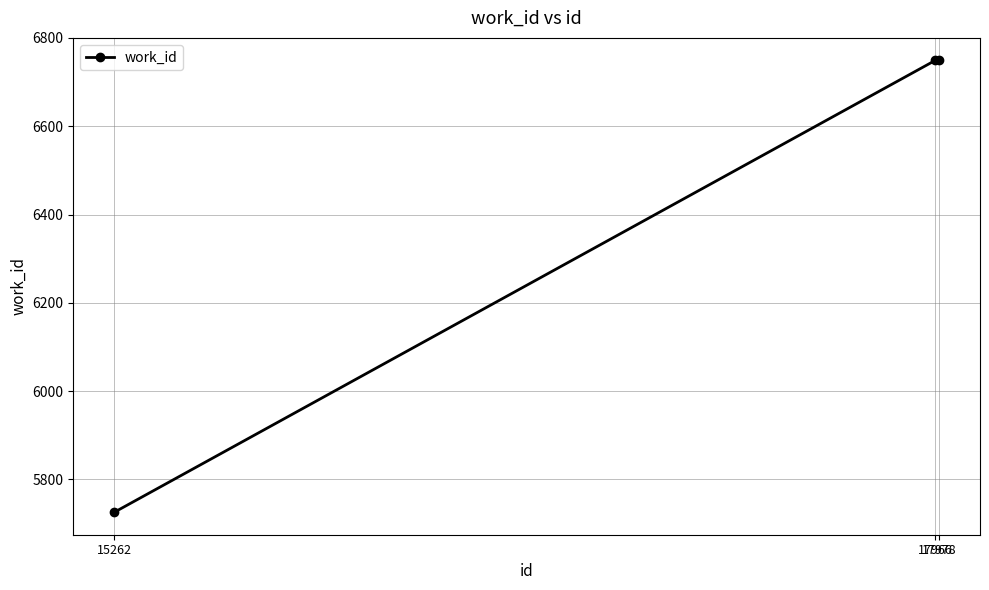

What is the ratio of the value at 17978 to the value at 17966?

1.0